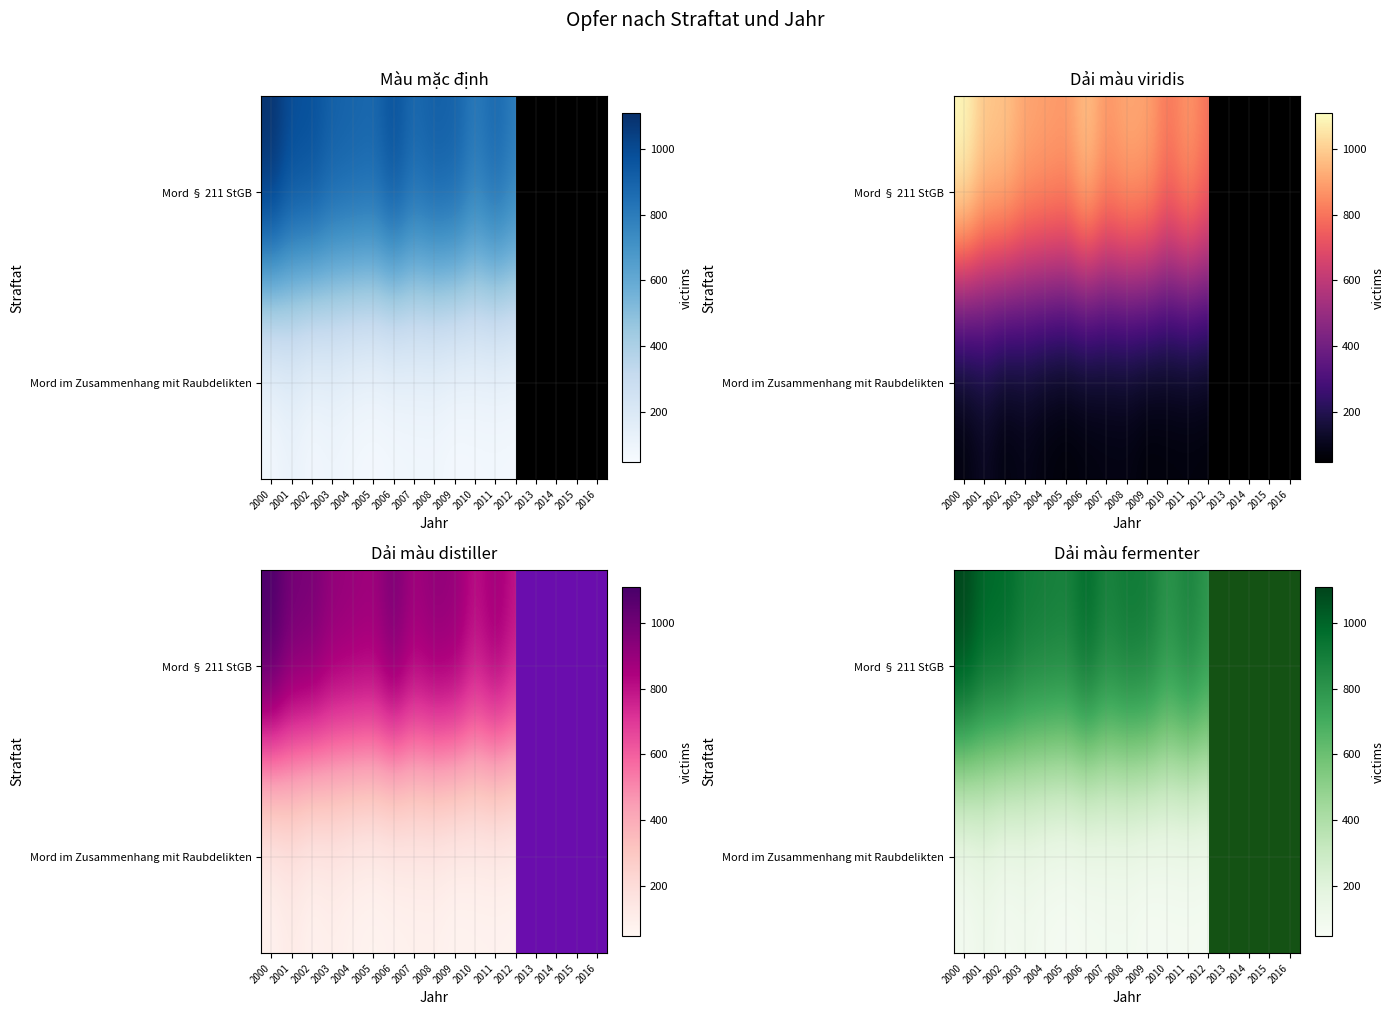

At 2005, list the series in order from largest to smallest.

Mord § 211 StGB, Mord im Zusammenhang mit Raubdelikten